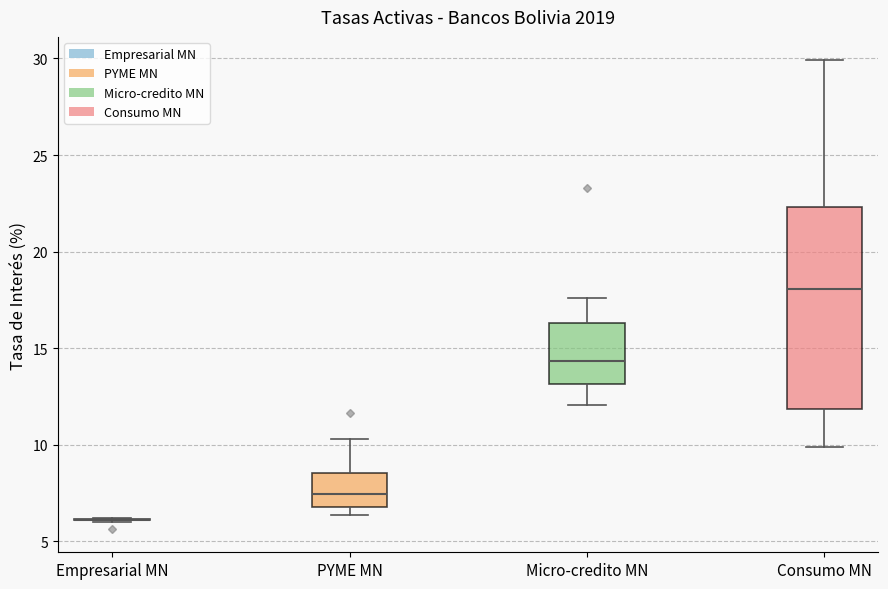

Which box is the tallest, from its lower edge to its upper edge?

Consumo MN